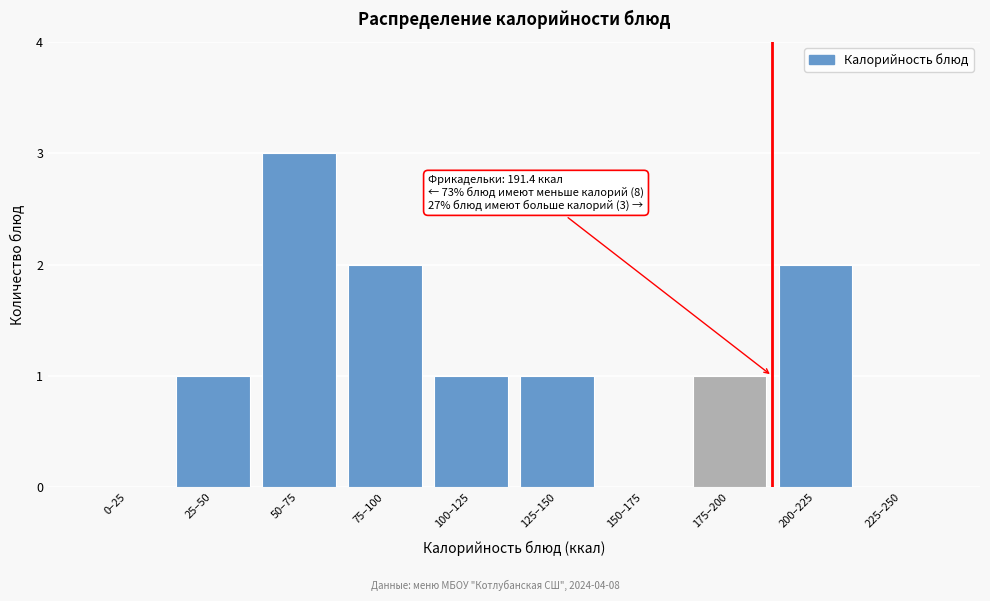

Reading right to left, extract all data points from this chart.

225–250=0	200–225=2	175–200=1	150–175=0	125–150=1	100–125=1	75–100=2	50–75=3	25–50=1	0–25=0